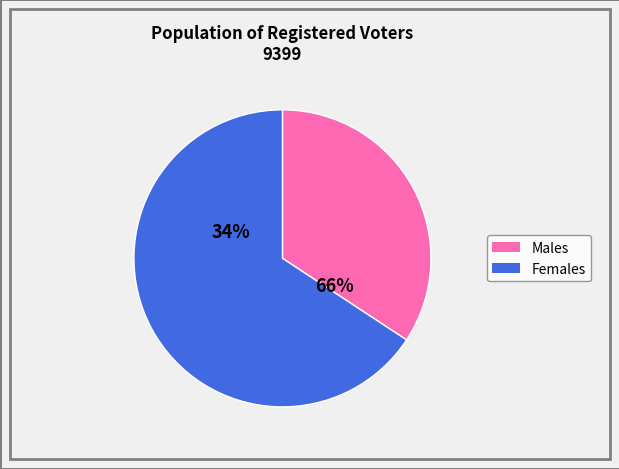

Combined, do male and female account for over 50%?

Yes